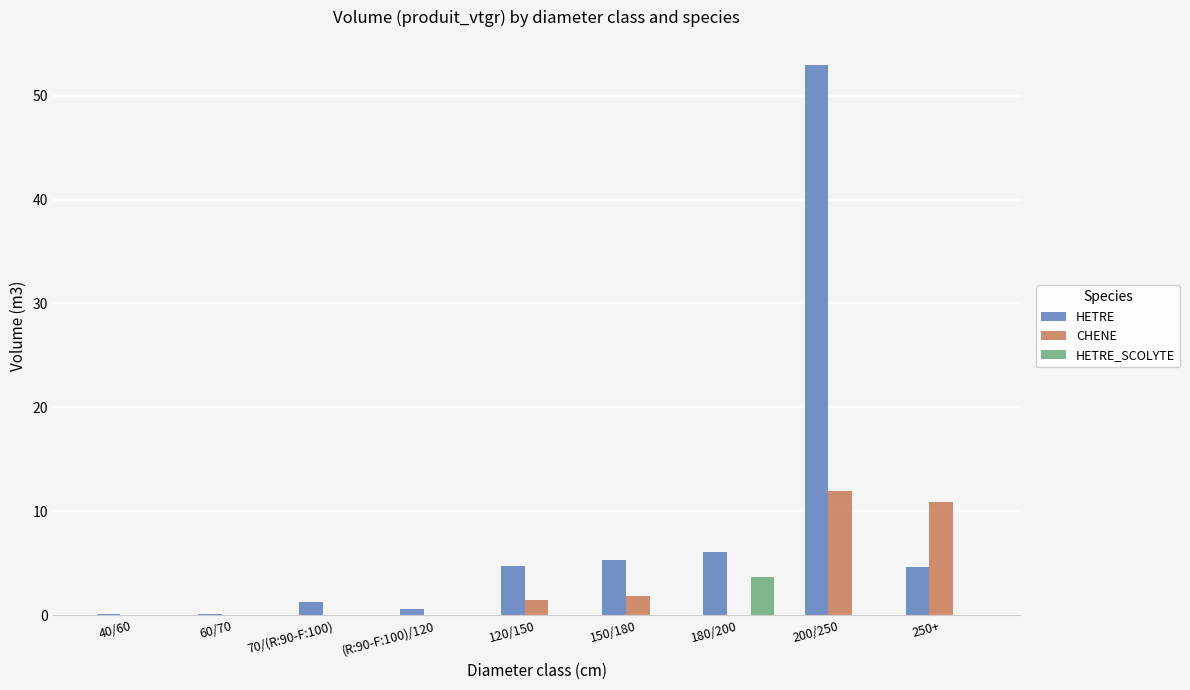

Between 40/60 and 200/250, which series saw the biggest shift?

HETRE